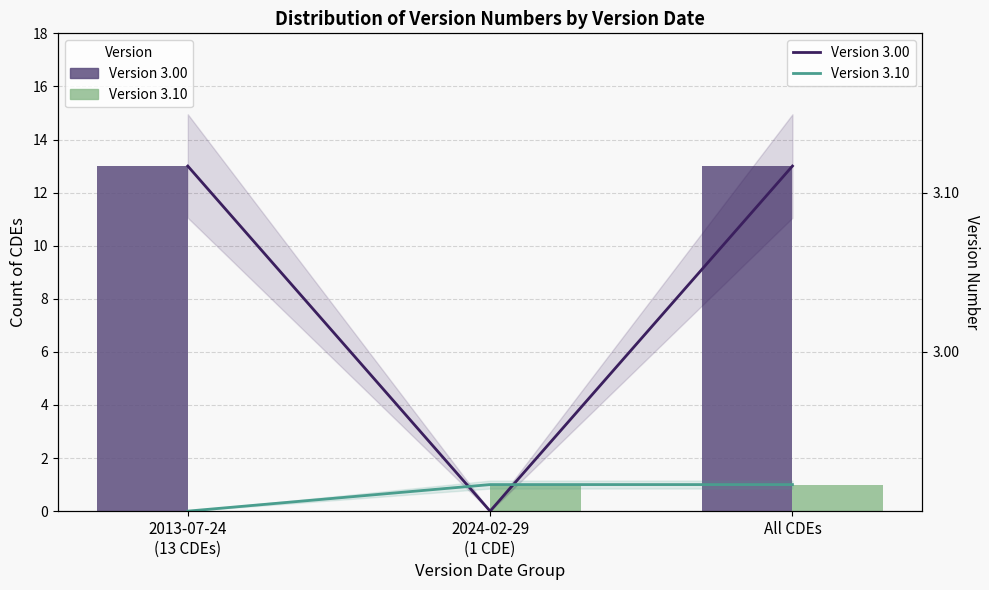

Which series changed the most between 2024-02-29
(1 CDE) and All CDEs?

Version 3.00